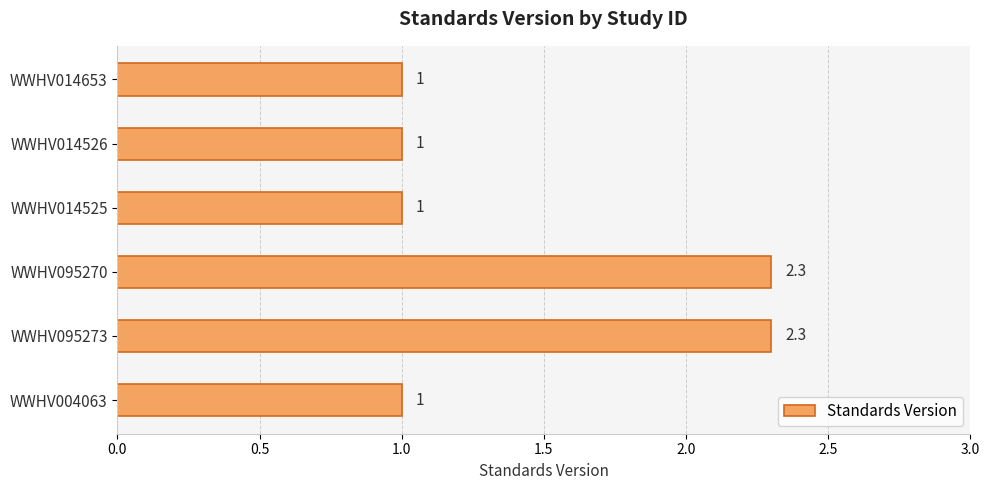

What is the greatest value displayed?

2.3